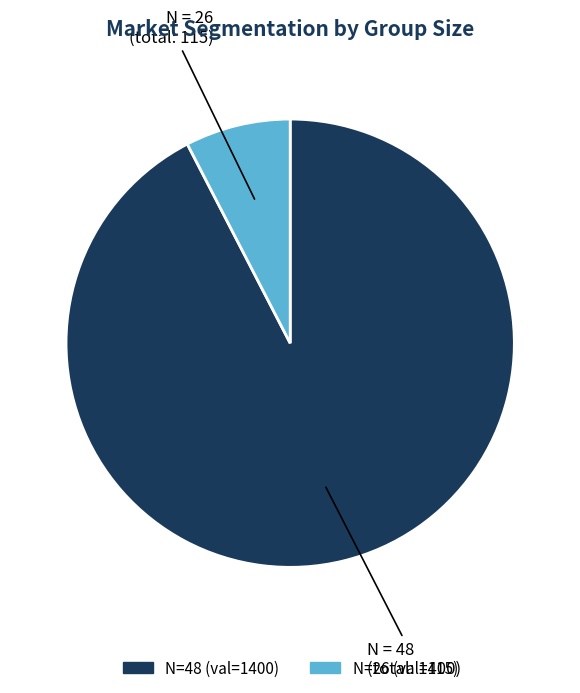

Is there any slice that represents more than half of the pie?

Yes